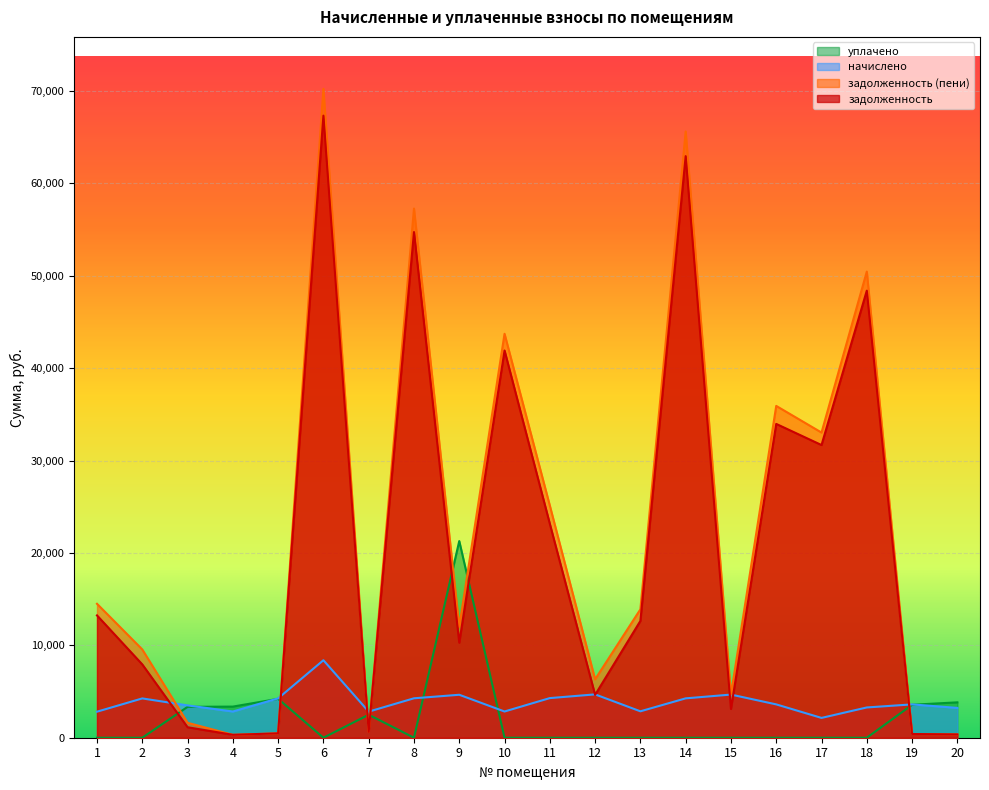

Where is the first local maximum for уплачено?

5